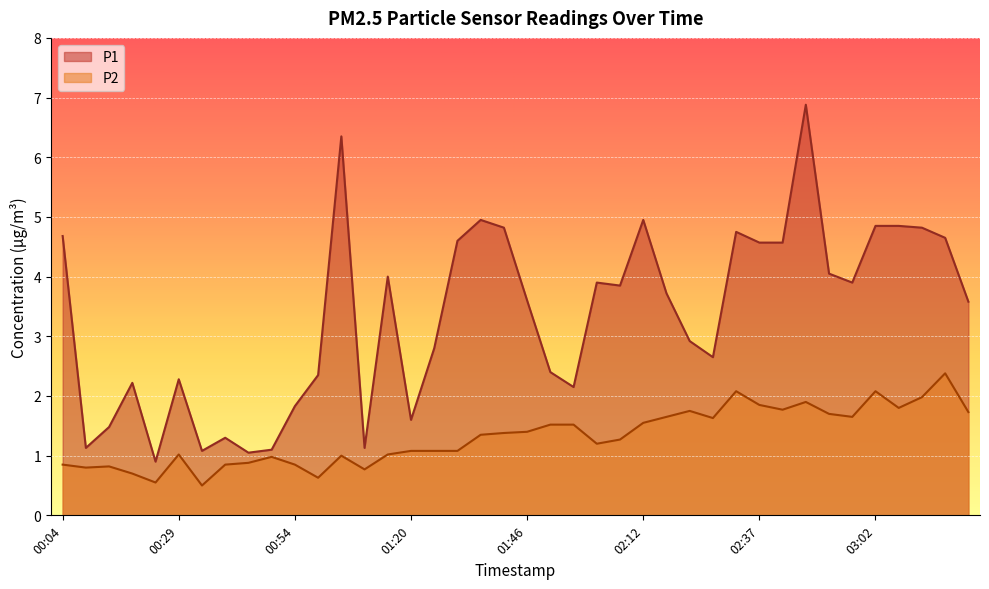

What is the sum of the P2 values at 01:20 and 03:22?

2.8